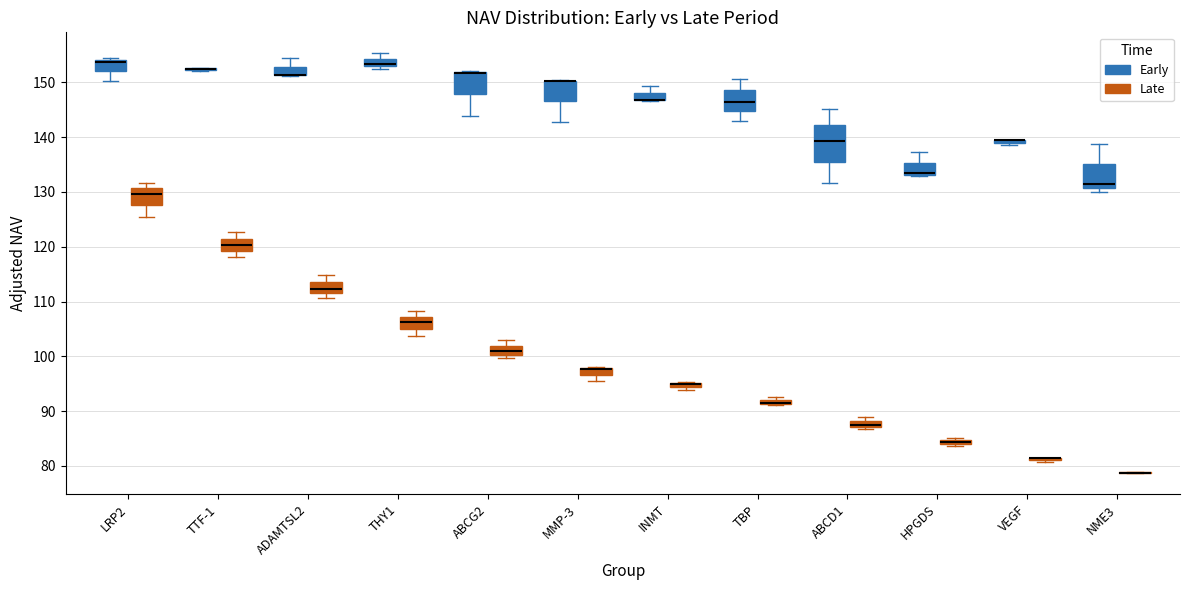

Where does the median line of the box for ABCD1 (Early) sit on the y-axis? The values are not printed on the chart, so give them approximately, as read against the axis.

139